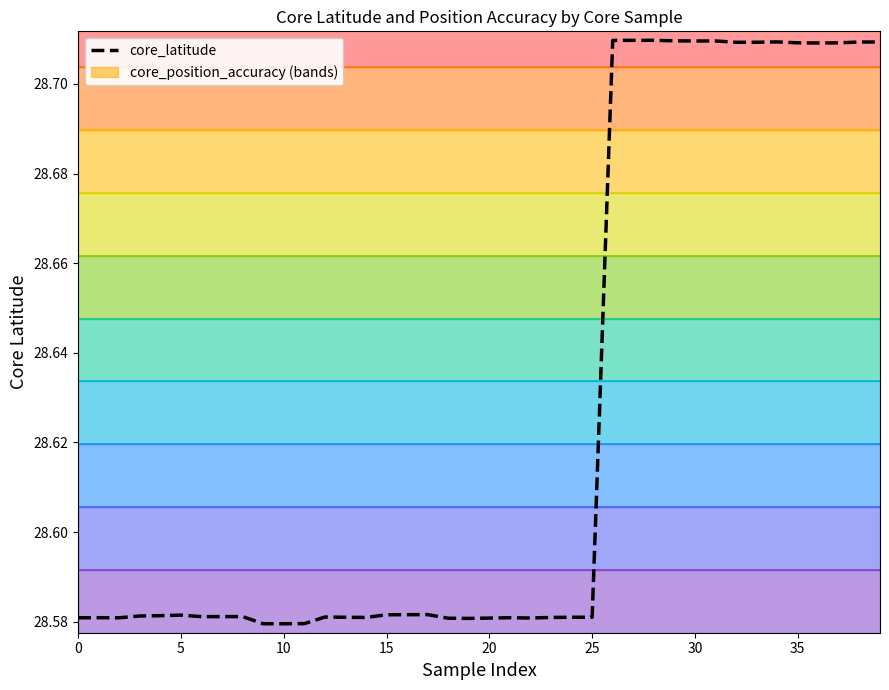

The chart shows a value of 14.6 at 30. True or false?

False